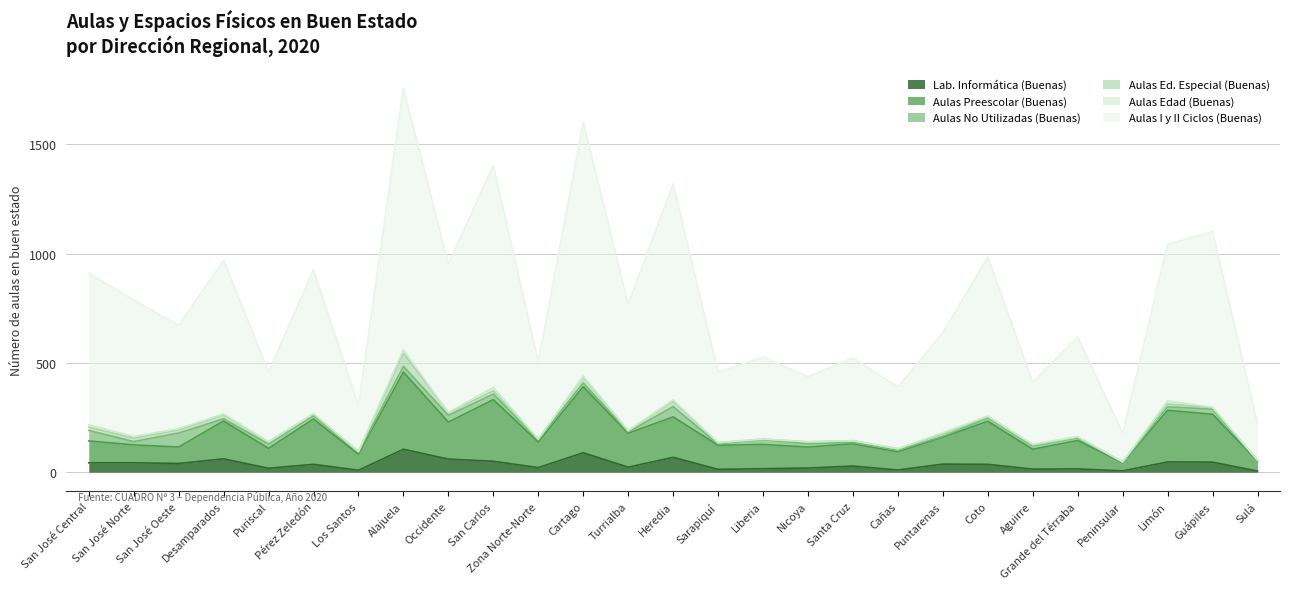

What is the highest value of the Lab. Informática (Buenas) series?

105